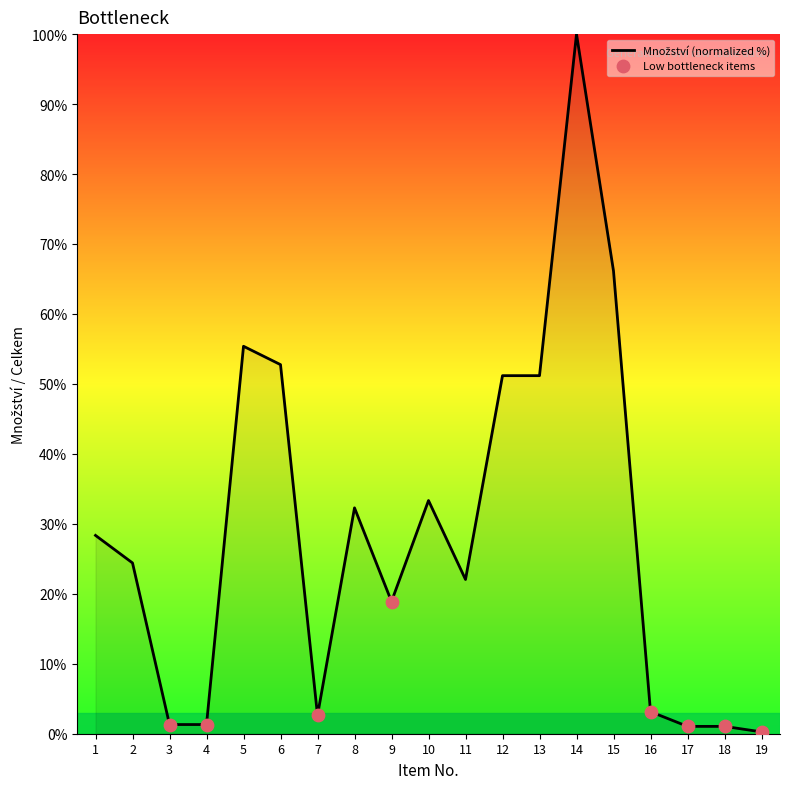

Between 16 and 17, which is larger?

16